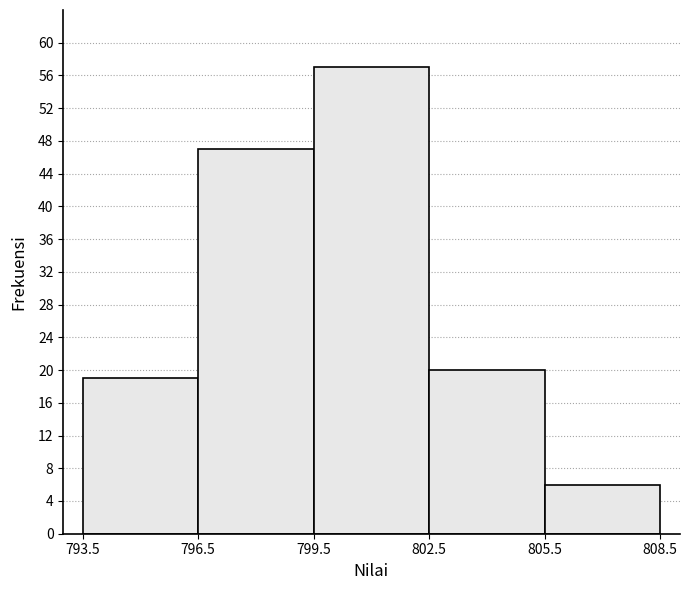

How tall is the bar that spans 802.5 to 805.5 on the x-axis? The values are not printed on the chart, so give them approximately, as read against the axis.

20